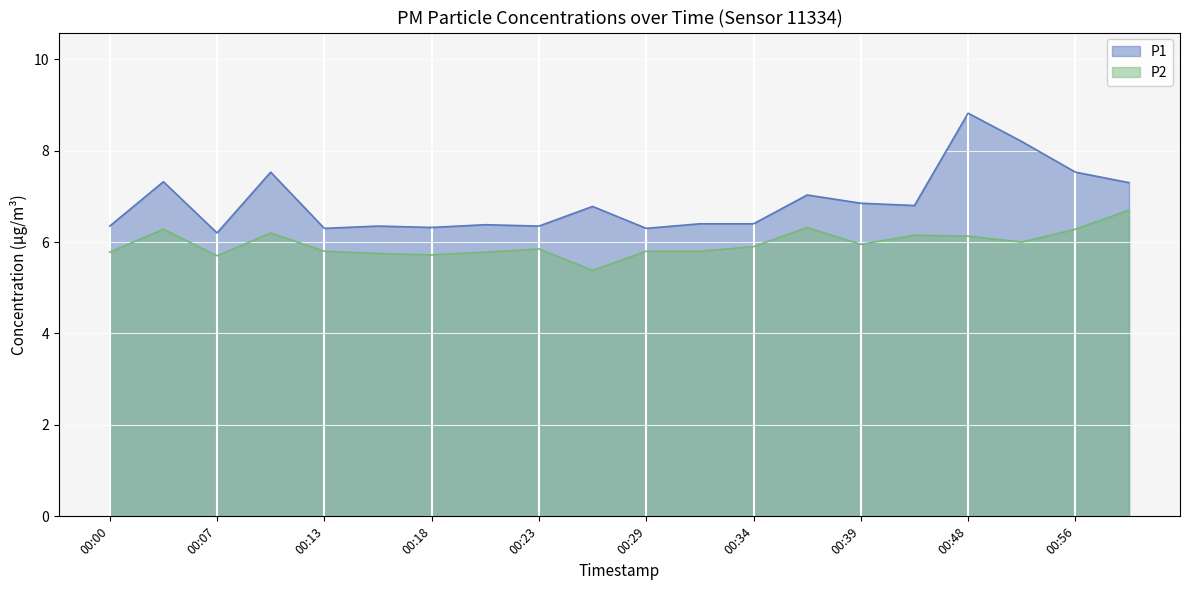

List the series in order of their peak value, lowest first.

P2, P1